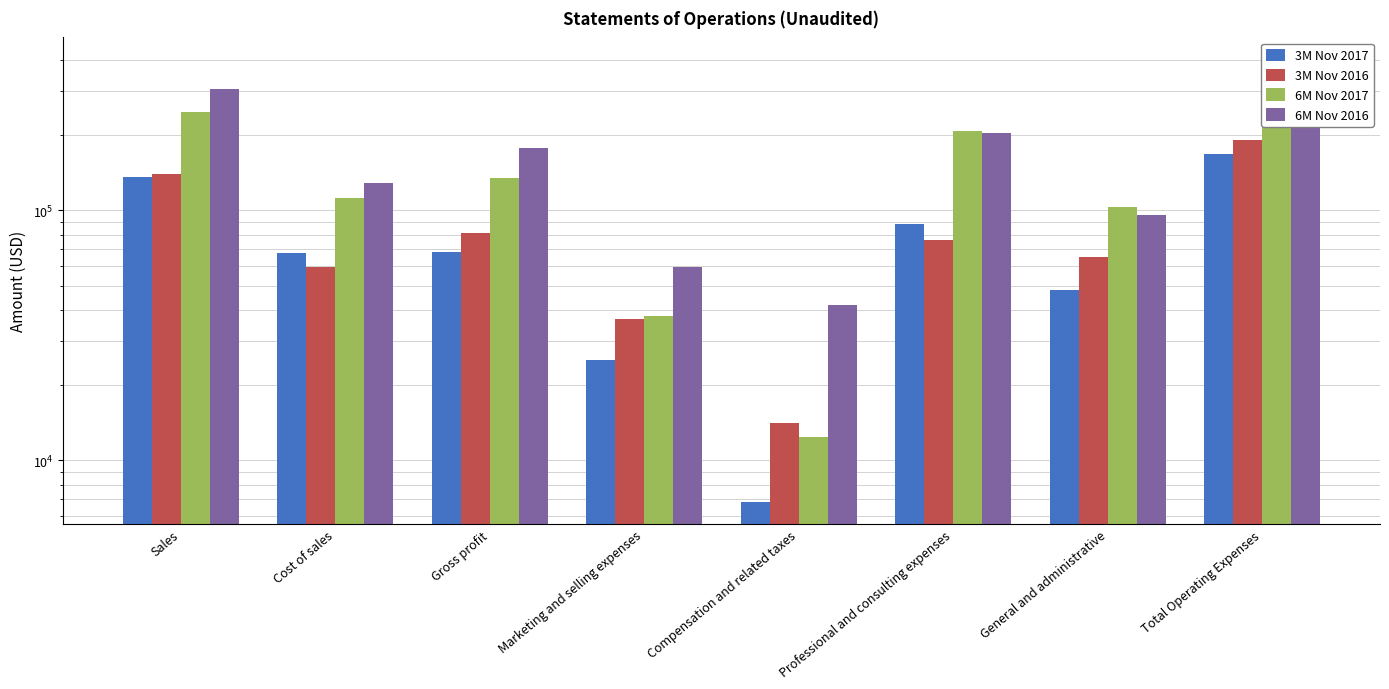

Is it true that 6M Nov 2017 equals 361009 at Total Operating Expenses?

True